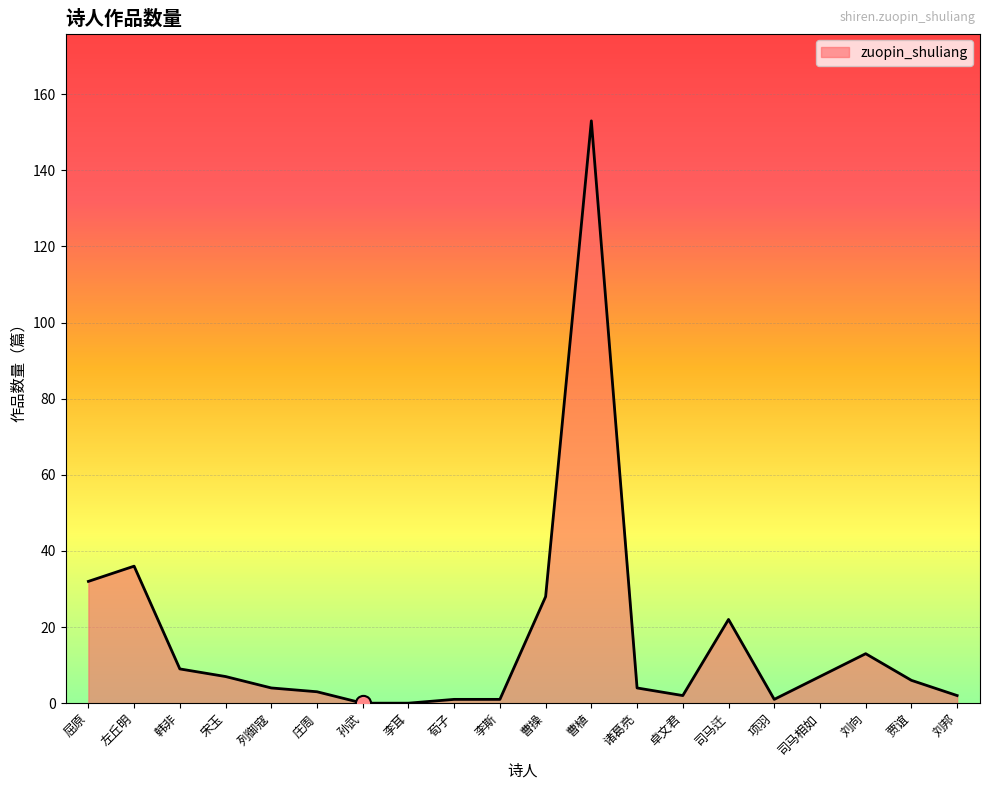

Approximately how many times larger is the value at 荀子 compared to 李斯?

1.0